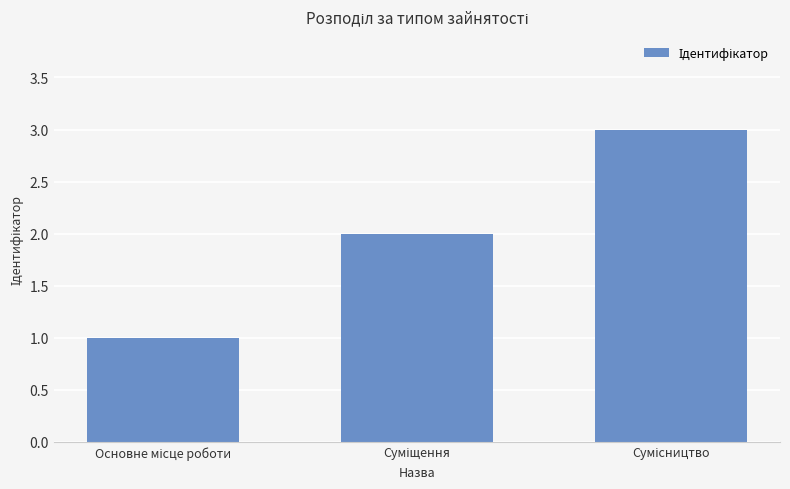

What is the maximum value shown in the chart?

3